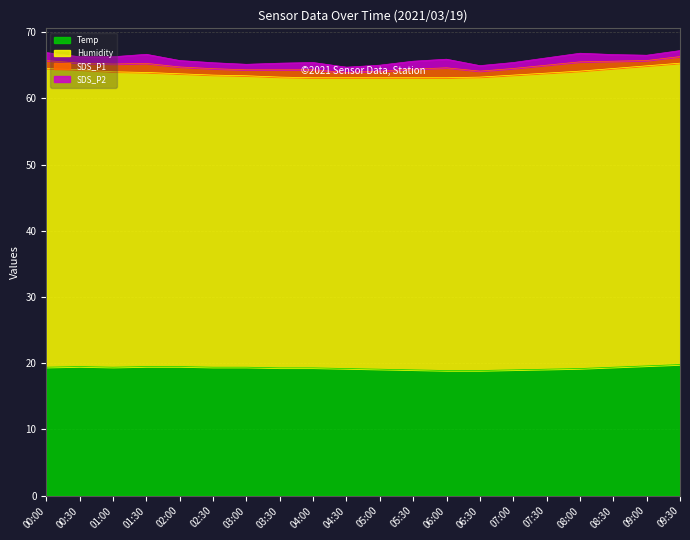

What are all the series names shown in the legend?

Temp, Humidity, SDS_P1, SDS_P2